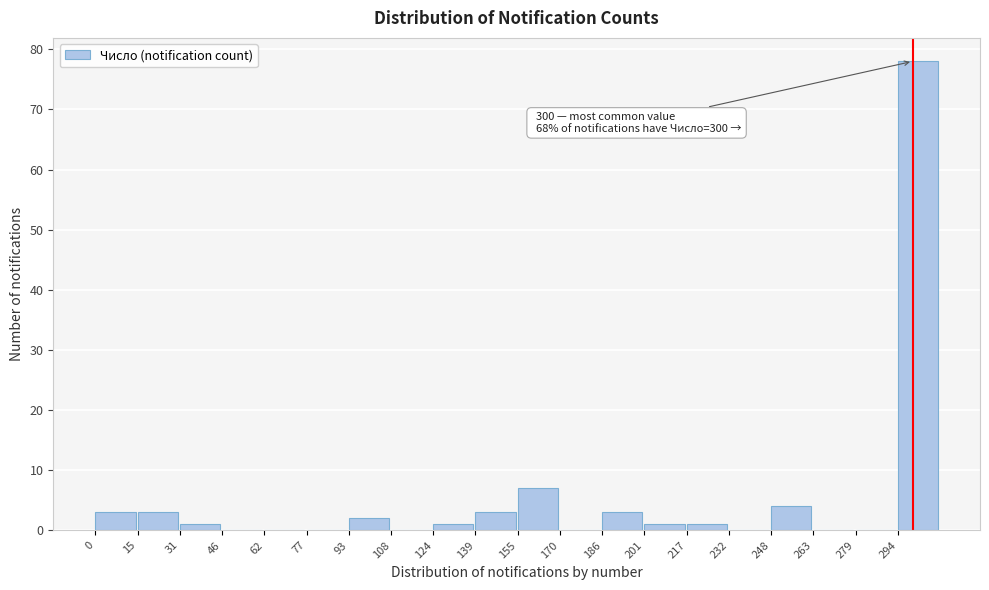

Which range on the x-axis has the tallest bar?

294.5 to 310.0